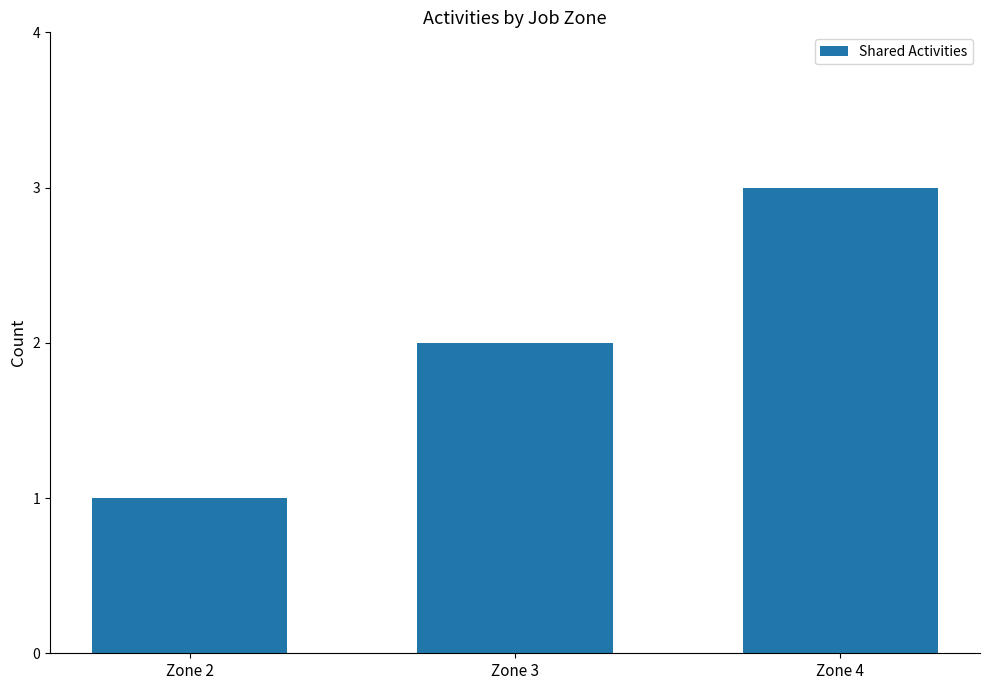

Reading left to right, what are all the values shown in this chart?

Zone 2=1	Zone 3=2	Zone 4=3